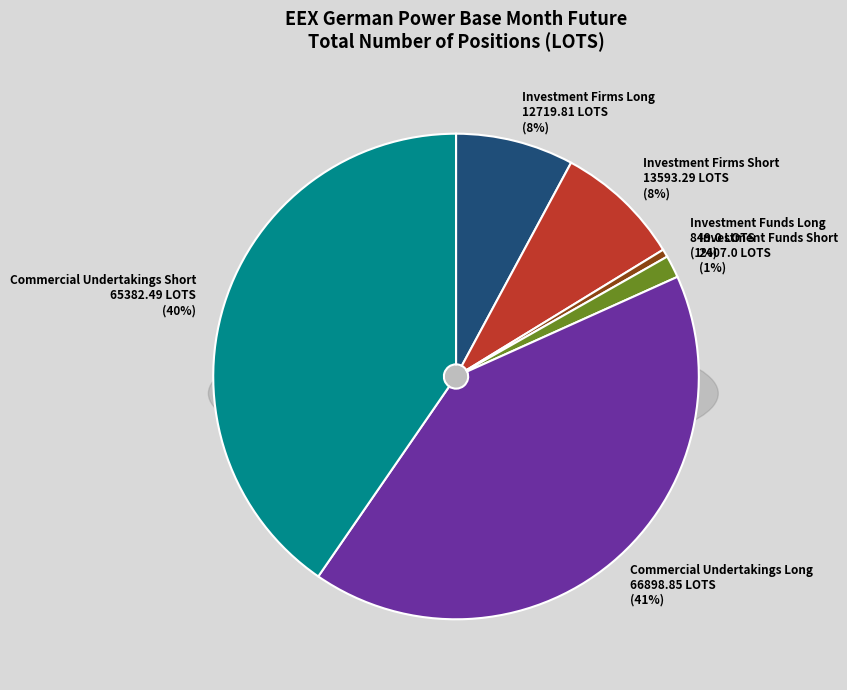

To the nearest percent, what percentage of the pie is Commercial Undertakings Long
66898.85 LOTS?

41%